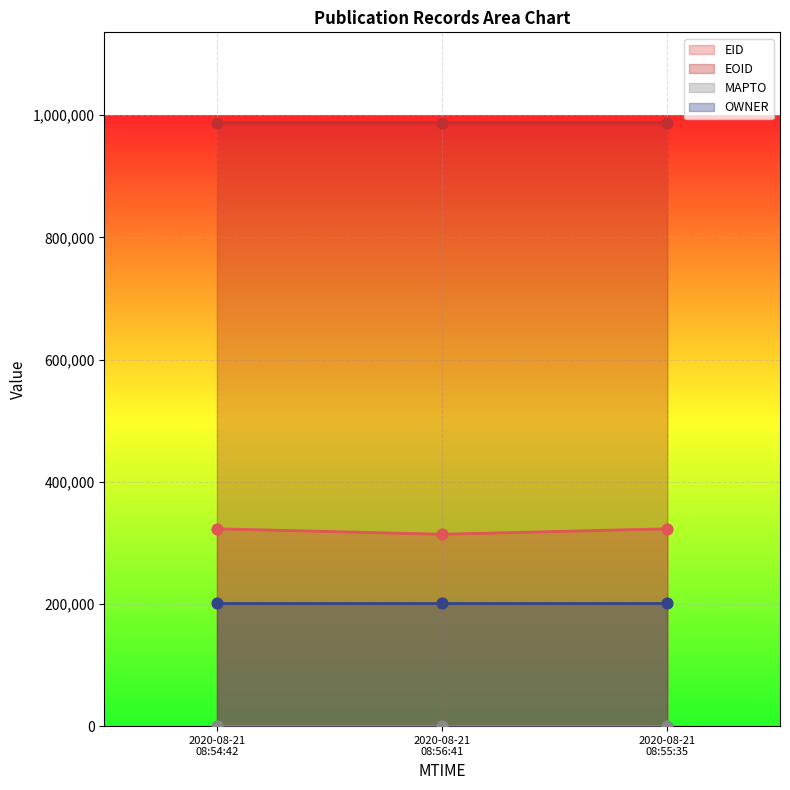

What is the lowest value of the EID series?

314119